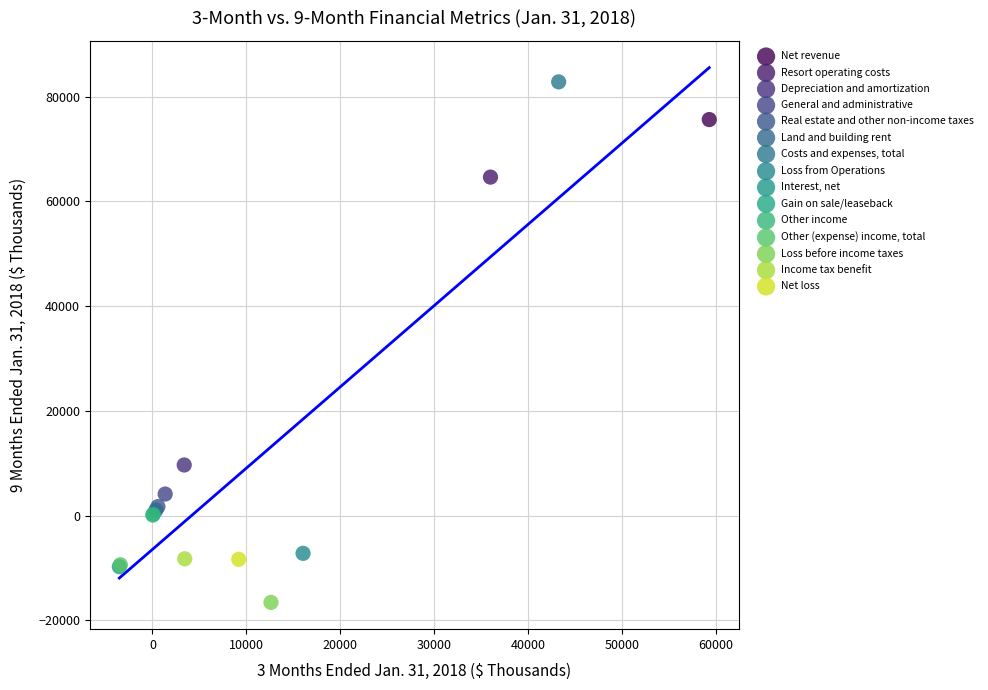

What are all the series names shown in the legend?

Net revenue, Resort operating costs, Depreciation and amortization, General and administrative, Real estate and other non-income taxes, Land and building rent, Costs and expenses, total, Loss from Operations, Interest, net, Gain on sale/leaseback, Other income, Other (expense) income, total, Loss before income taxes, Income tax benefit, Net loss